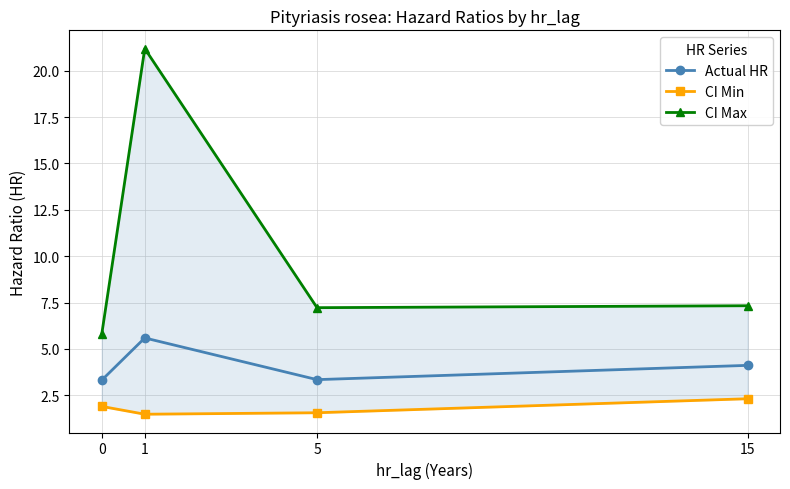

What is the sum of all Actual HR values?

16.4